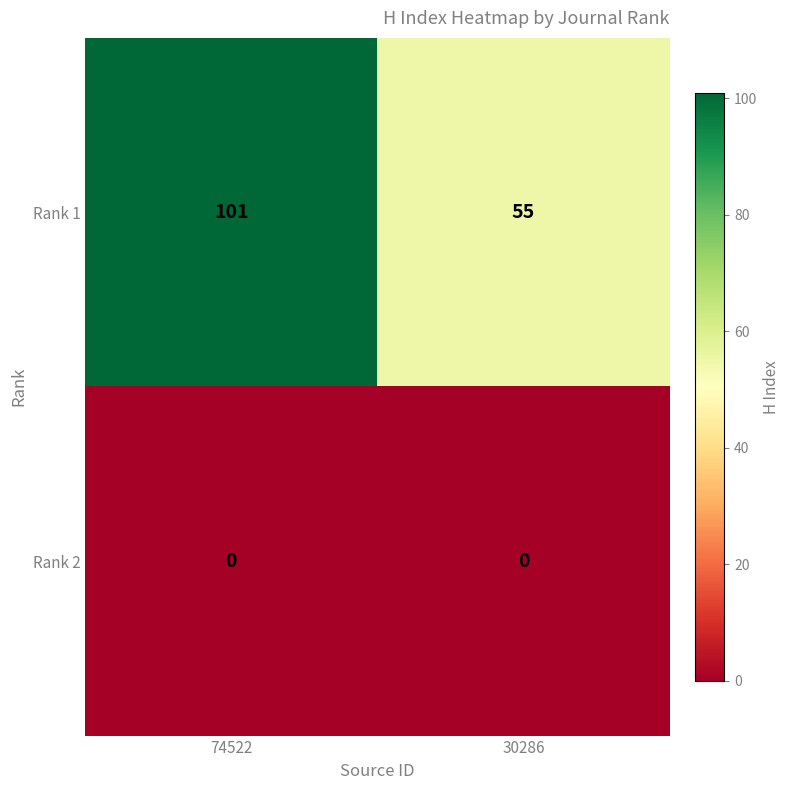

What is the sum of all Rank 1 values?

156